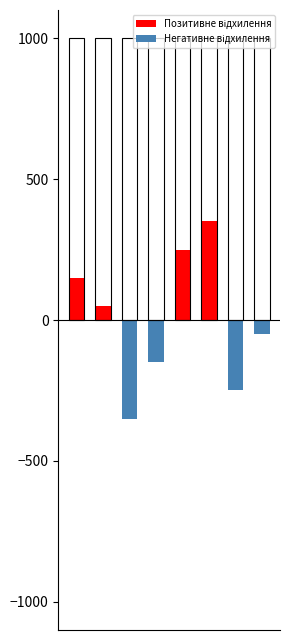

List the labels in order of Негативне відхилення value, largest first.

0, 1, 4, 5, 7, 3, 6, 2